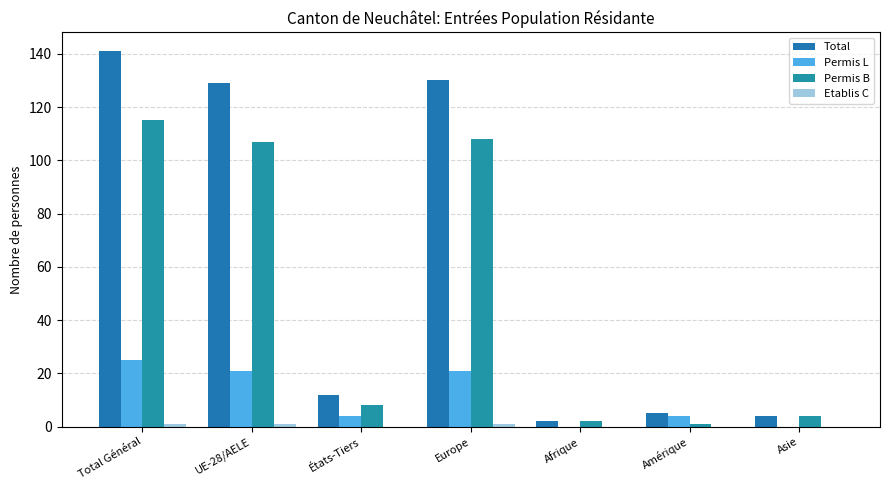

How many categories are shown in the chart?

7